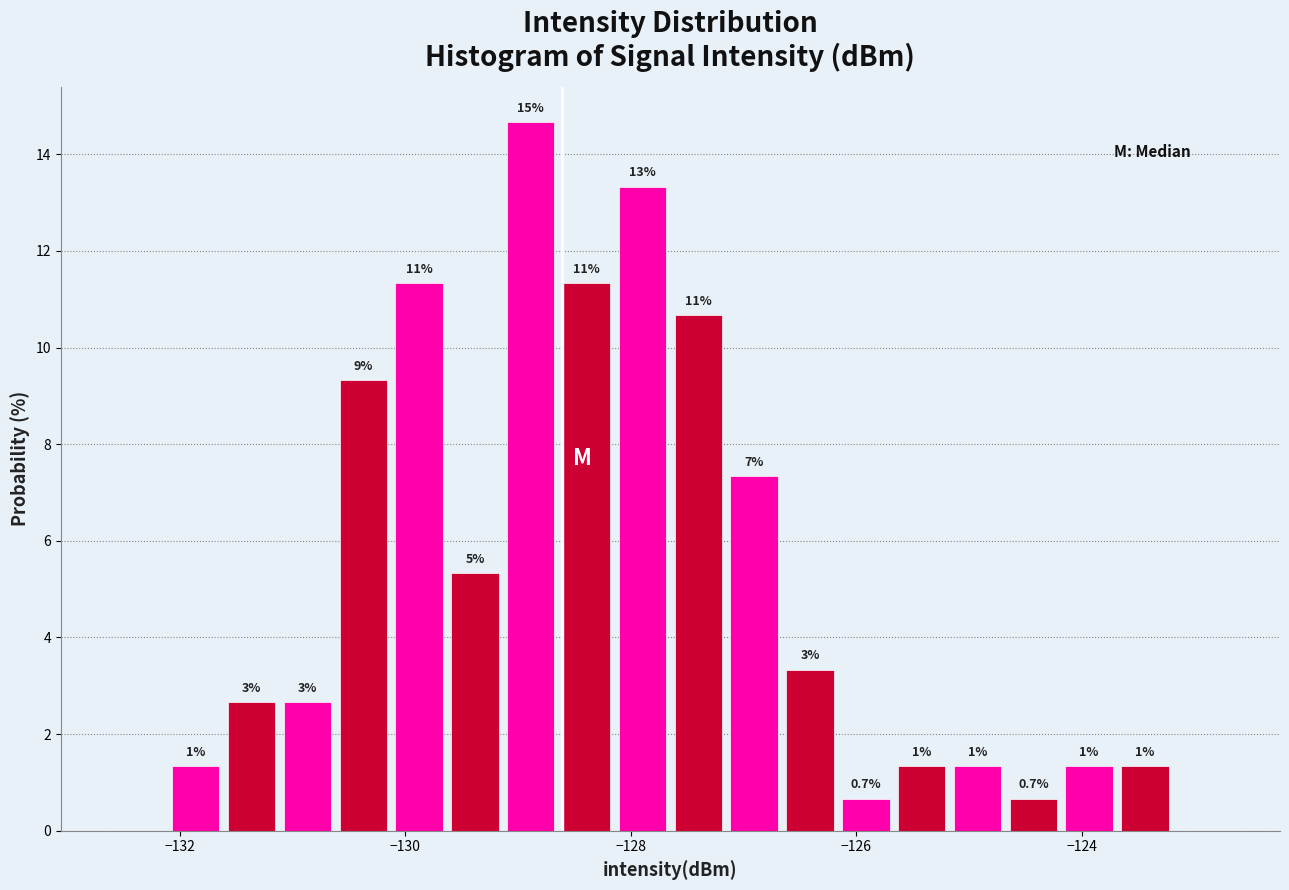

Read against the x-axis, roughly where is the centre of the tallest bar?

-128.8